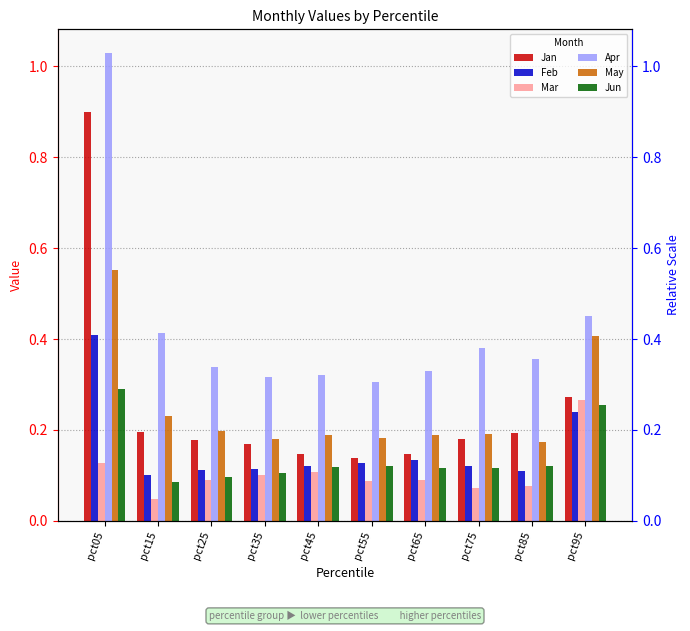

Read the Jun value at pct55.

0.1